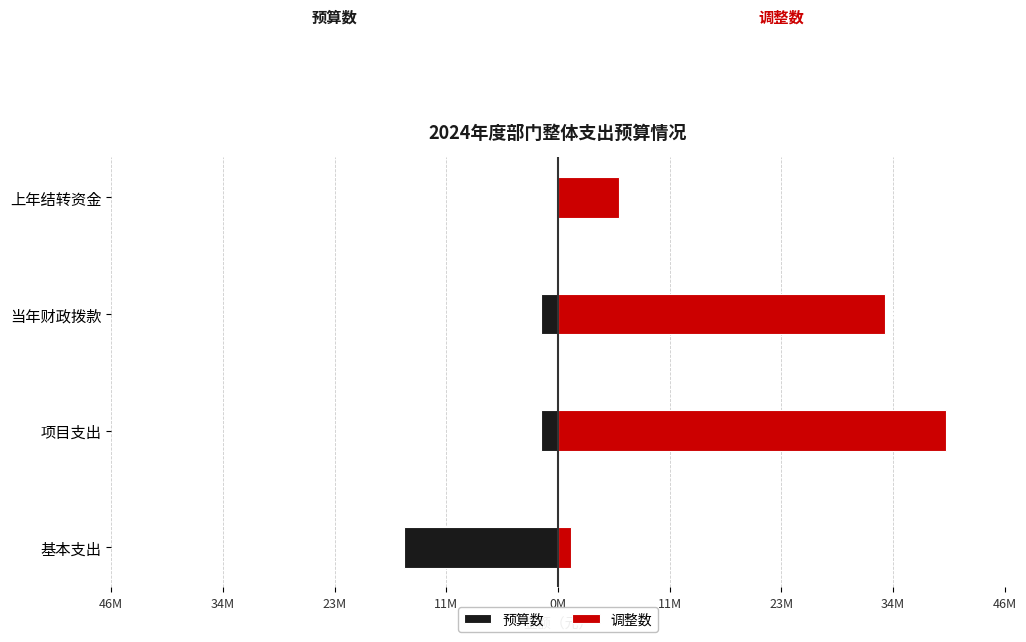

What is the sum of all 预算数 values?

-19284746.2